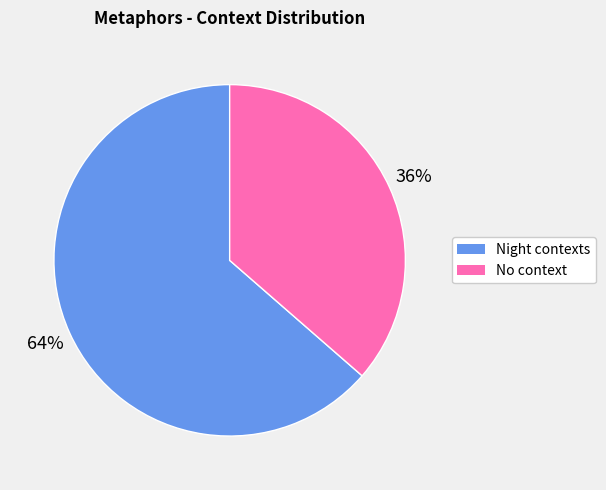

What is the smallest slice in the pie chart?

No context